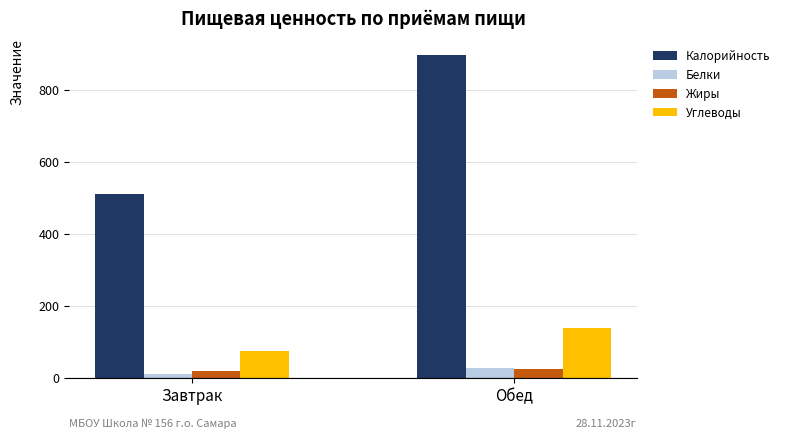

The Жиры series shows 18.3 at Завтрак. True or false?

True